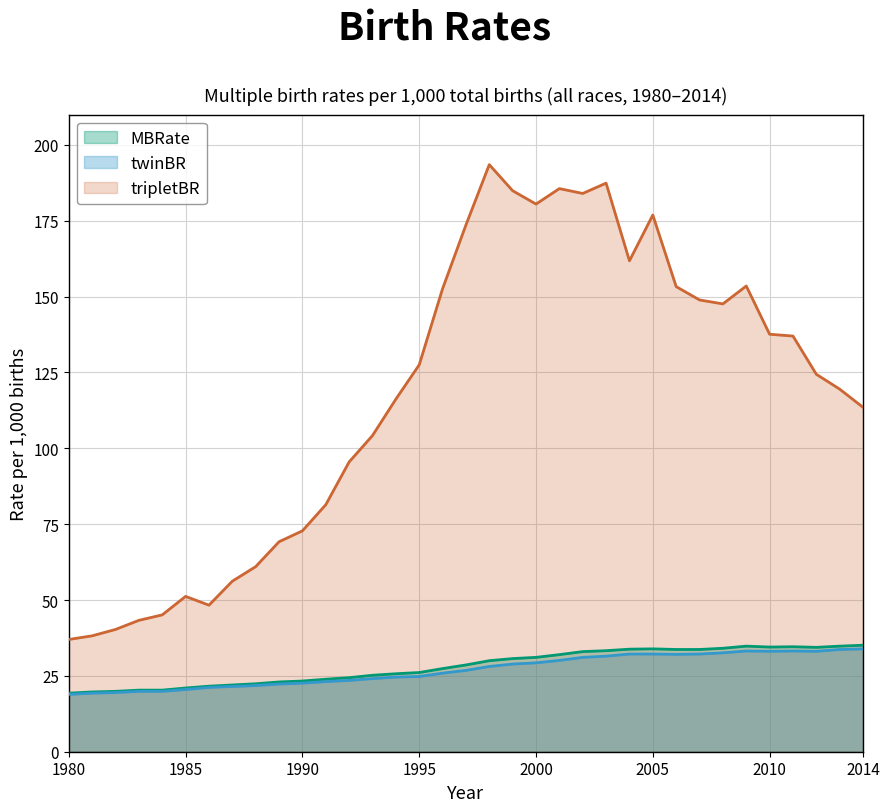

Which has a higher value, 1994 or 1988?

1994